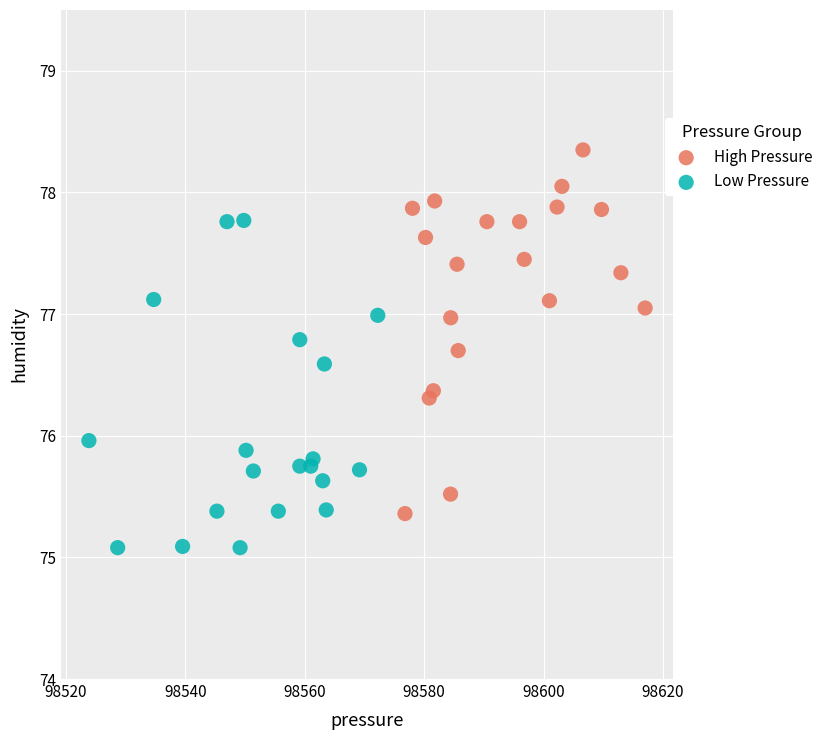

What are all the series names shown in the legend?

High Pressure, Low Pressure